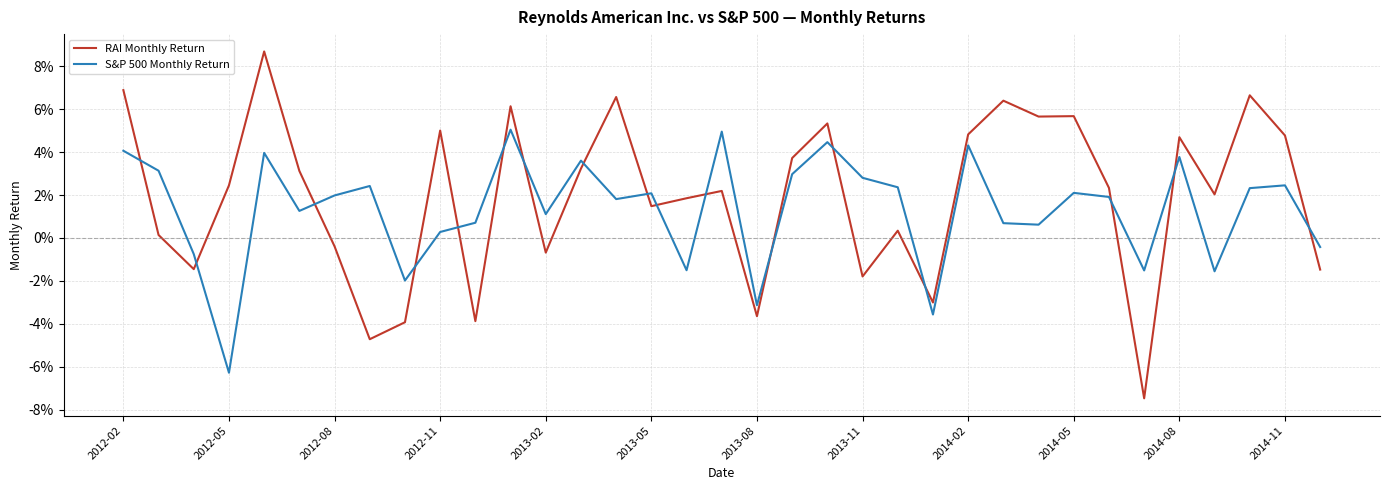

Is this an area chart (filled region under the line)?

No